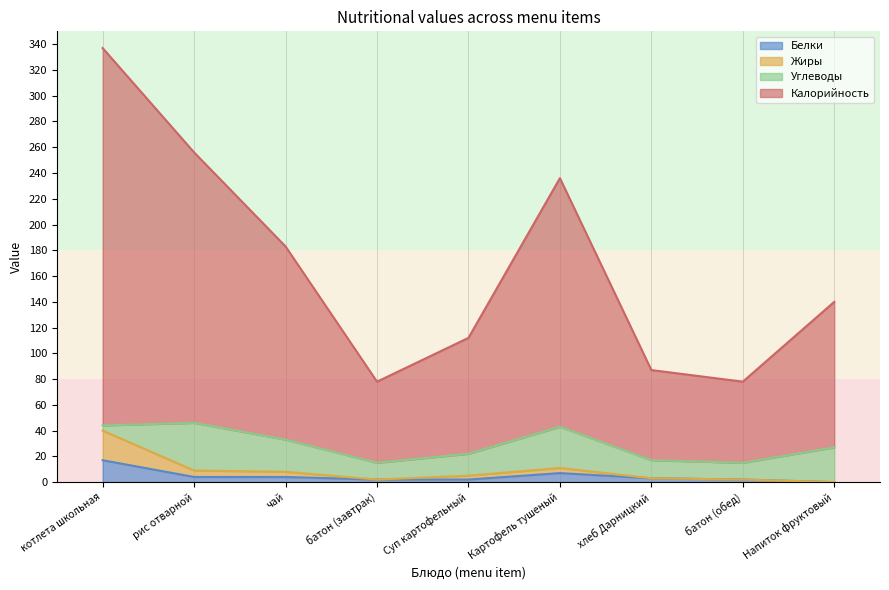

Which series has the largest total across all categories?

Калорийность